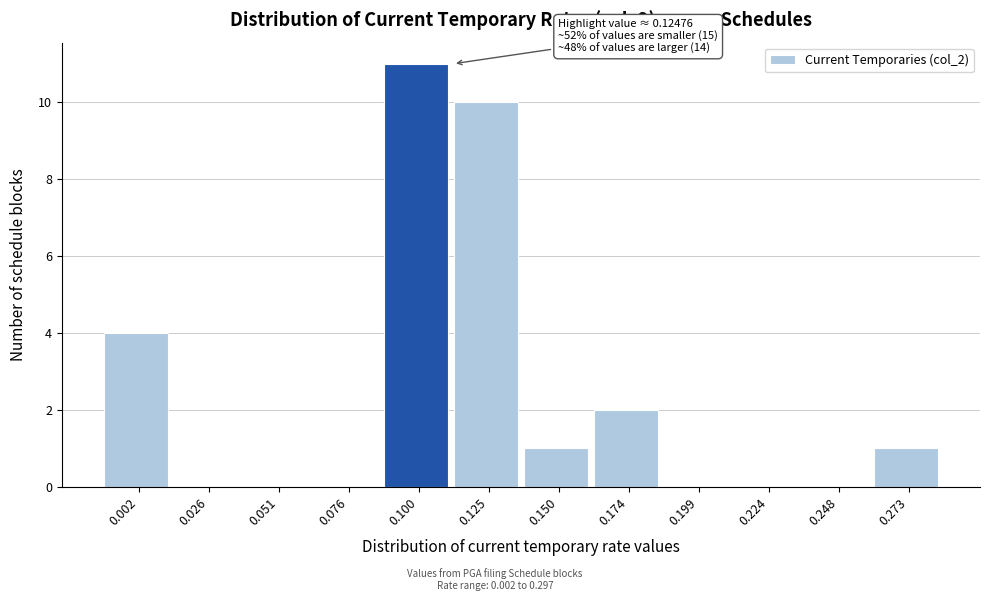

Reading left to right, transcribe all the data shown in this chart.

0.002=4	0.026=0	0.051=0	0.076=0	0.100=11	0.125=10	0.150=1	0.174=2	0.199=0	0.224=0	0.248=0	0.273=1